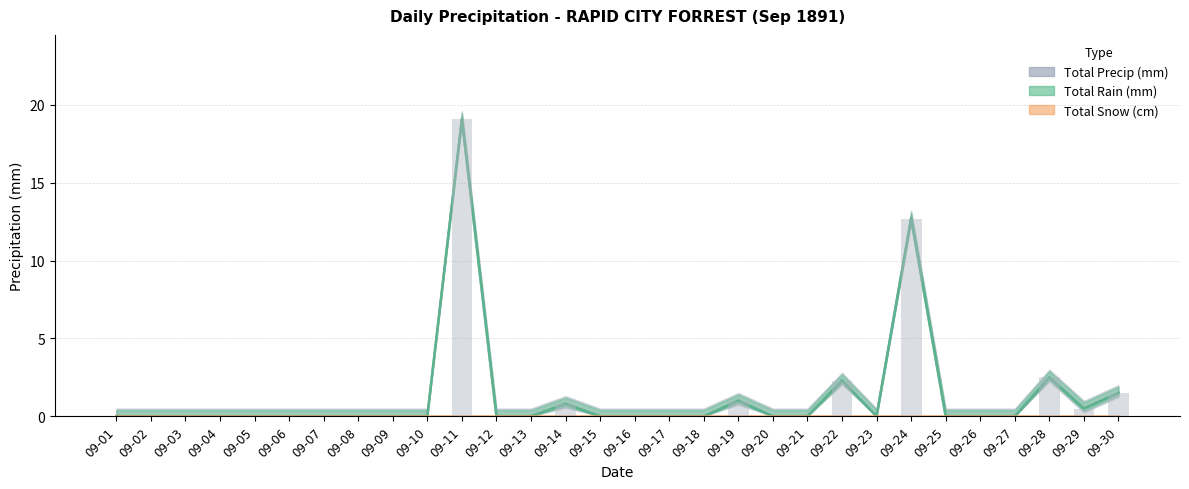

The value of Total Rain (mm) at 09-05 is 0.0. True or false?

True